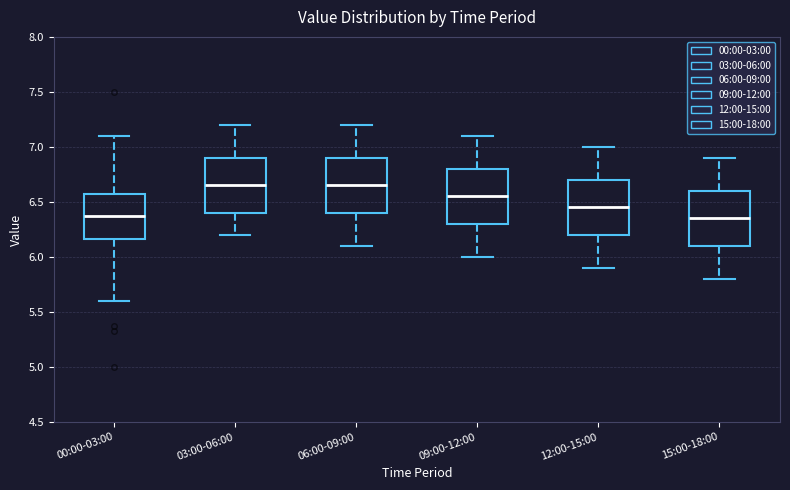

Reading left to right, read every box against the y-axis: the position of its median line, the range the box covers, and the ends of its whiskers. The values are not printed on the chart, so give them approximately, as read against the axis.

00:00-03:00: median 6.35, box 6.15 to 6.55, whiskers 5.60 to 7.10
03:00-06:00: median 6.65, box 6.40 to 6.90, whiskers 6.20 to 7.20
06:00-09:00: median 6.65, box 6.40 to 6.90, whiskers 6.10 to 7.20
09:00-12:00: median 6.55, box 6.30 to 6.80, whiskers 6.00 to 7.10
12:00-15:00: median 6.45, box 6.20 to 6.70, whiskers 5.90 to 7.00
15:00-18:00: median 6.35, box 6.10 to 6.60, whiskers 5.80 to 6.90